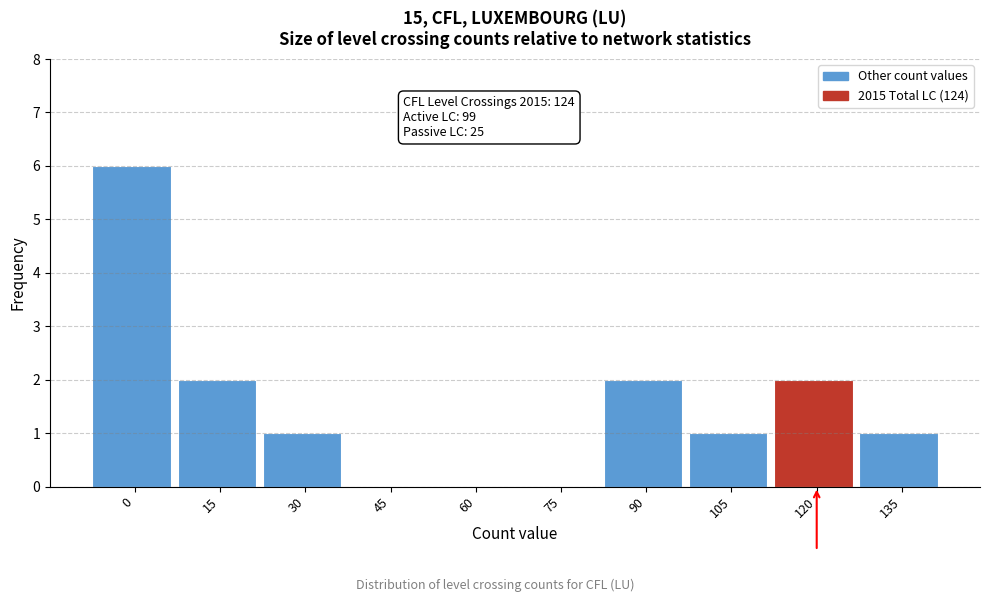

Reading right to left, list all the values displayed in this chart.

135=1	120=2	105=1	90=2	75=0	60=0	45=0	30=1	15=2	0=6